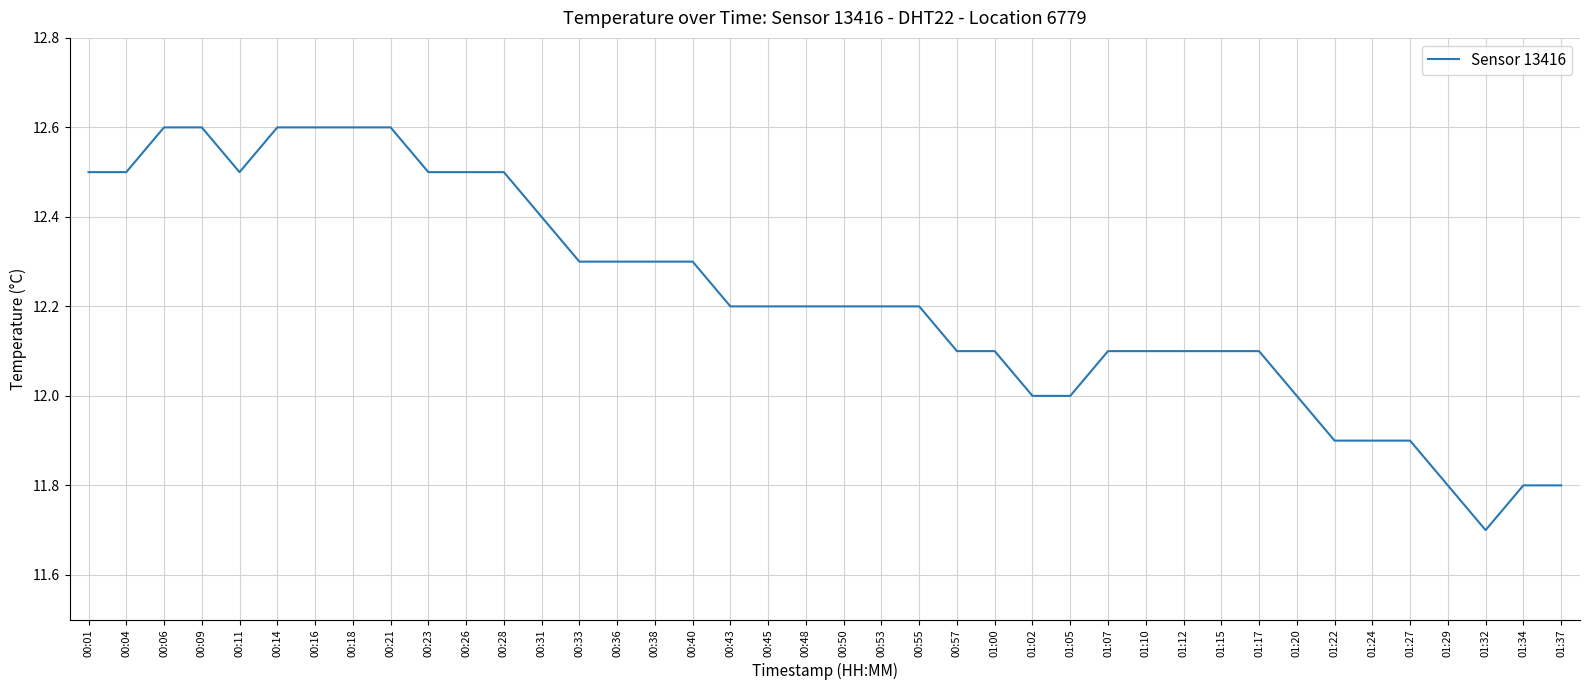

At which label does the data first exceed 12?

00:01